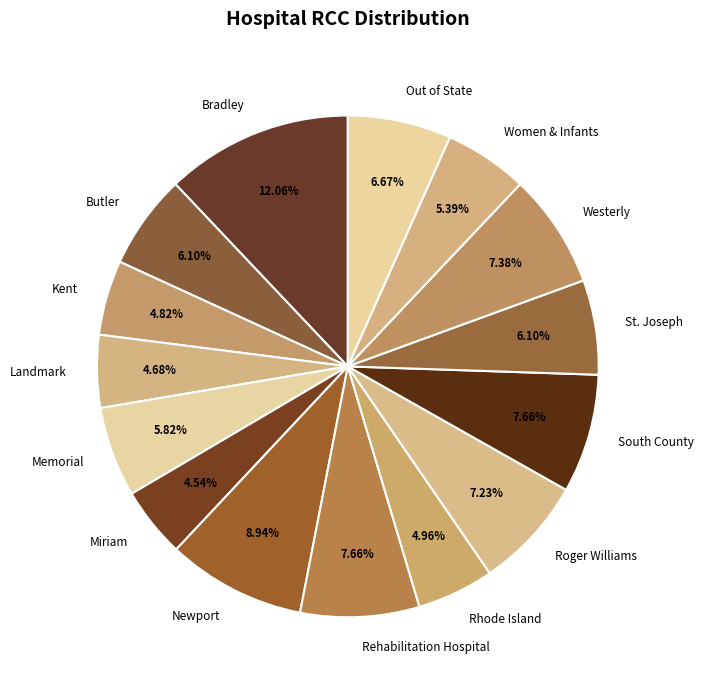

Is there any slice that represents more than half of the pie?

No